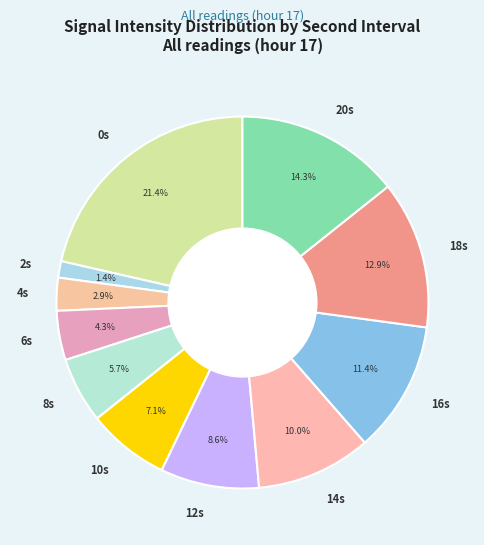

How many segments does this pie chart have?

11